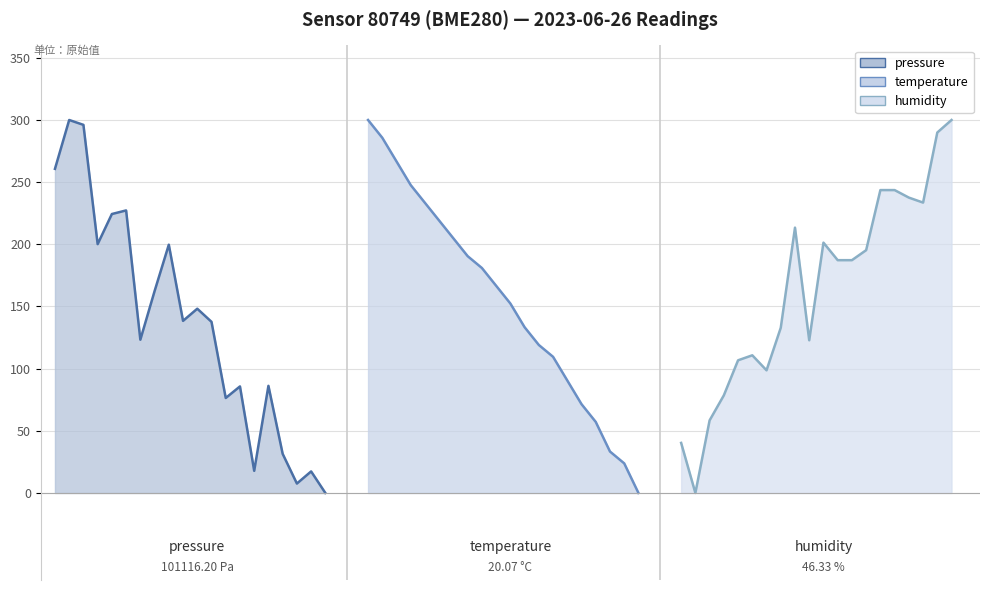

Rank the categories by temperature value from highest to lowest.

00:00, 00:03, 00:05, 00:08, 00:10, 00:12, 00:15, 00:17, 00:20, 00:22, 00:25, 00:27, 00:29, 00:32, 00:34, 00:37, 00:39, 00:42, 00:44, 00:46